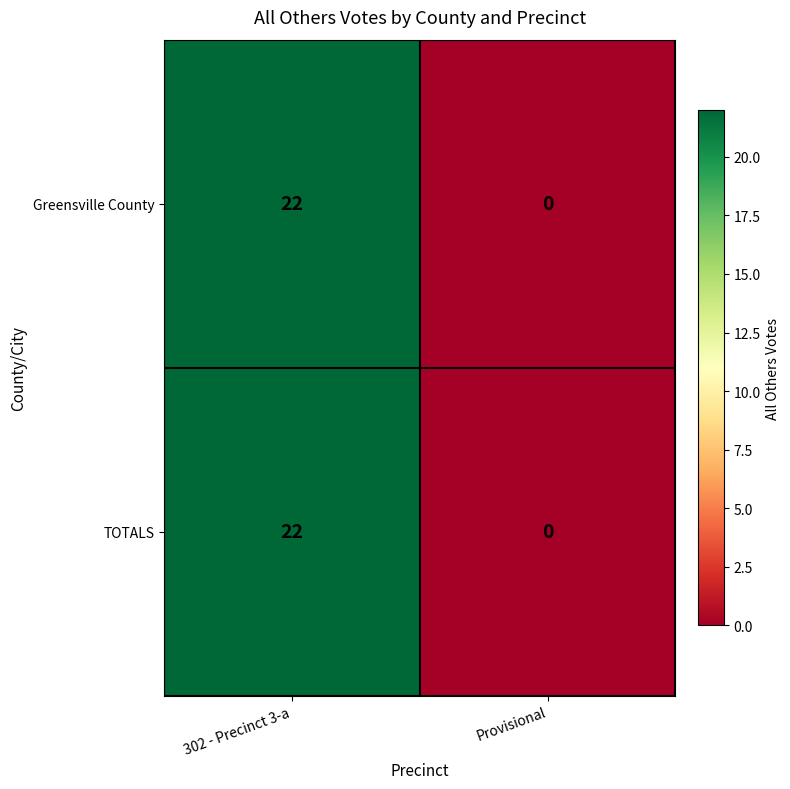

Reading left to right, extract all data points from this chart.

Greensville County: 302 - Precinct 3-a=22	Provisional=0
TOTALS: 302 - Precinct 3-a=22	Provisional=0